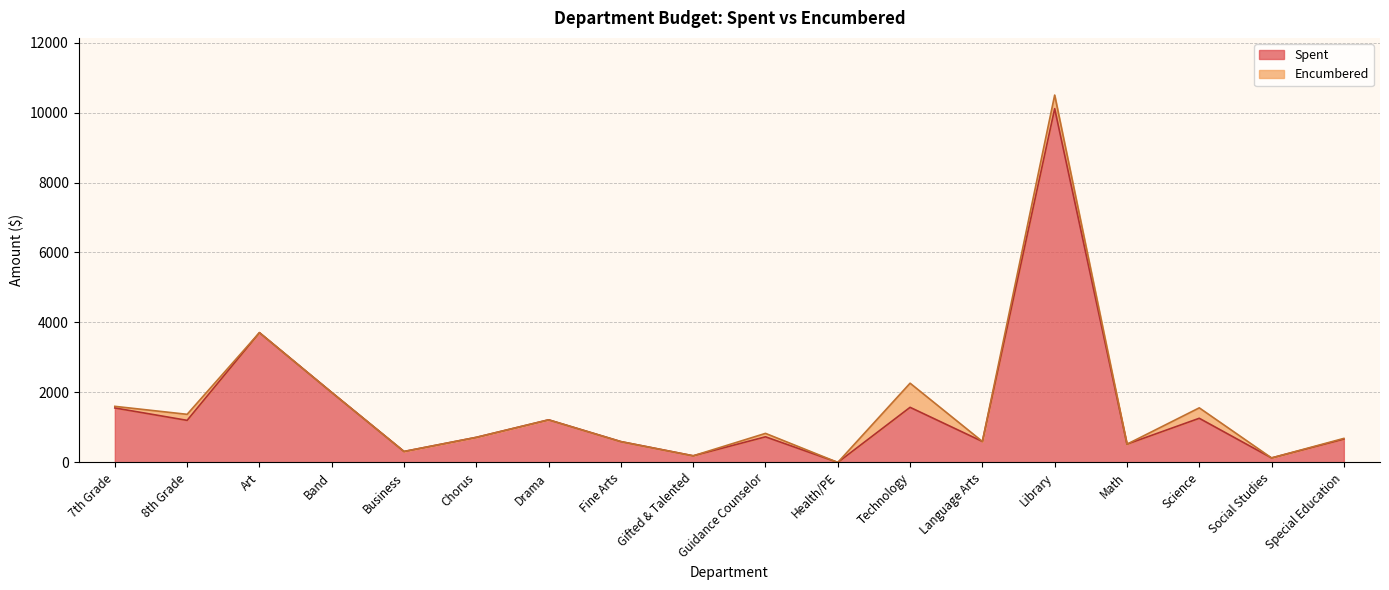

Reading left to right, what are all the values shown in this chart?

7th Grade=1556.7	8th Grade=1202.2	Art=3709.4	Band=2000.0	Business=313.0	Chorus=716.8	Drama=1217.7	Fine Arts=595.0	Gifted & Talented=189.3	Guidance Counselor=731.9	Health/PE=0.0	Technology=1574.4	Language Arts=598.6	Library=10111.6	Math=521.4	Science=1261.4	Social Studies=128.3	Special Education=666.0